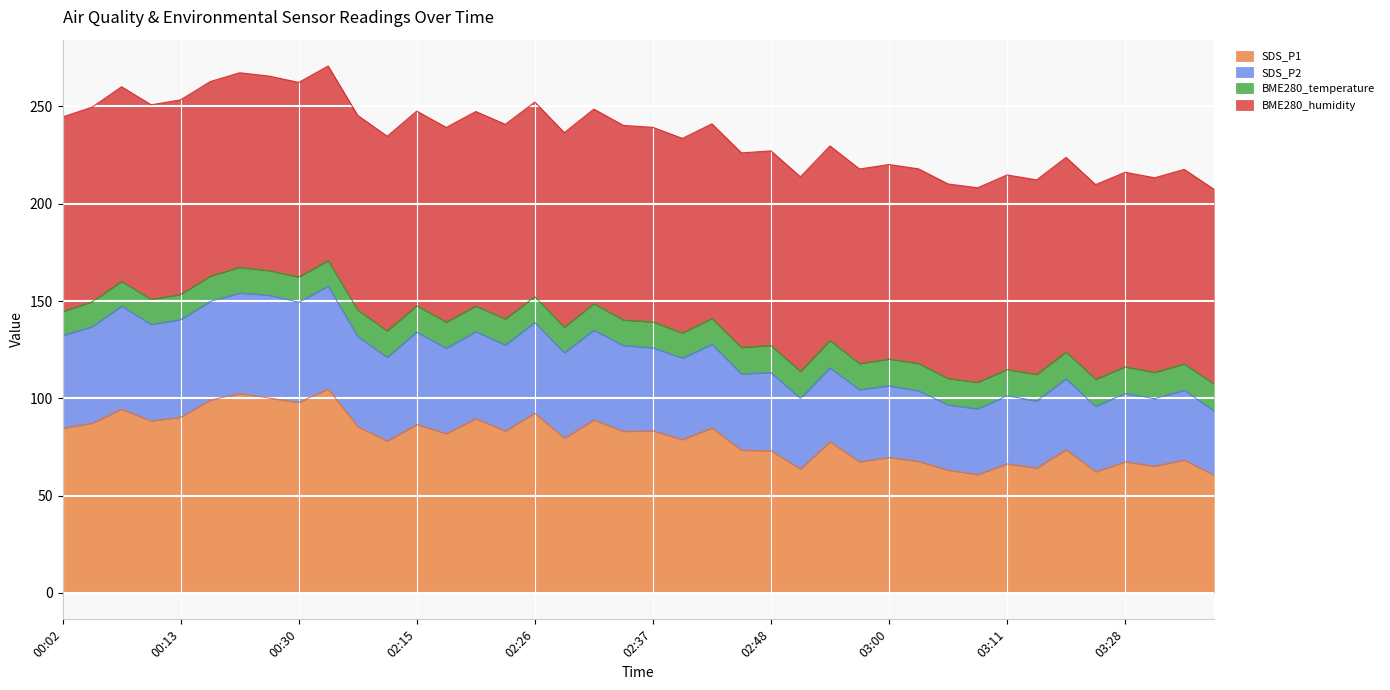

At which label does SDS_P2 reach its minimum?

03:36